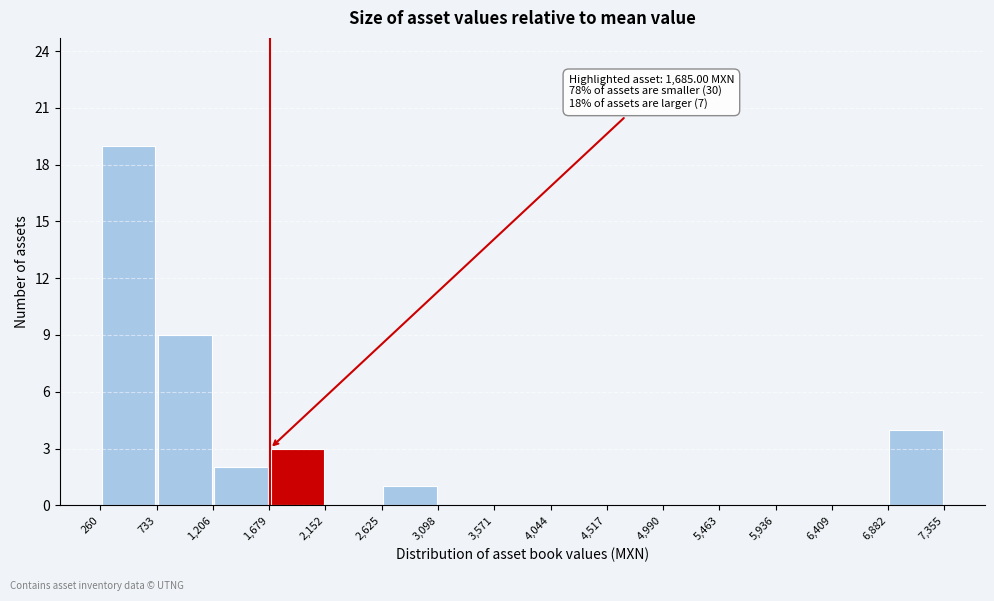

Over which range of the x-axis is the bar tallest?

260 to 733